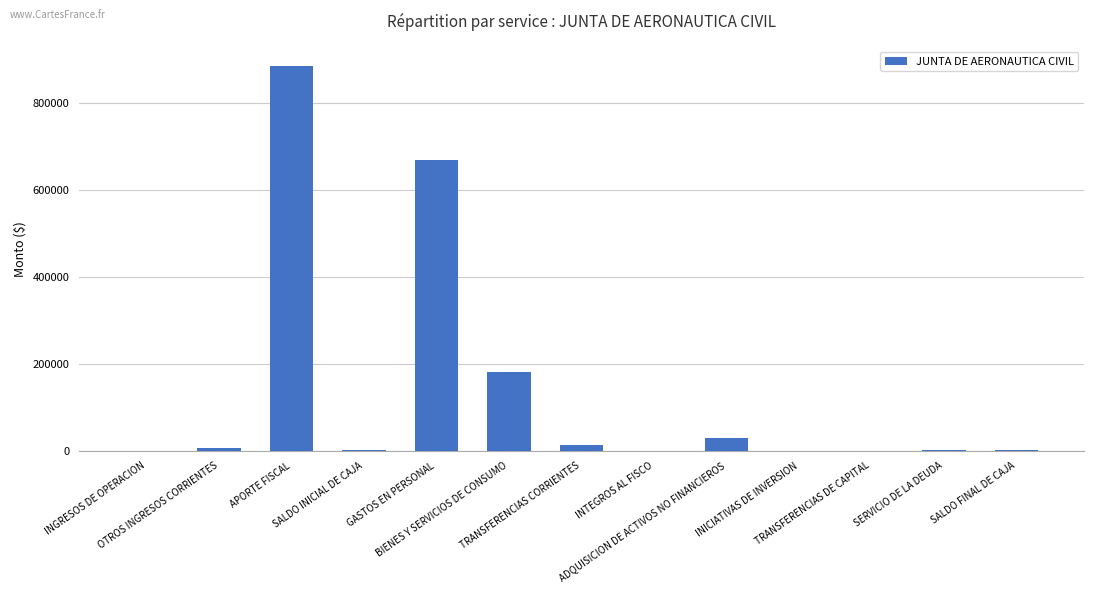

What is the maximum value shown in the chart?

885751